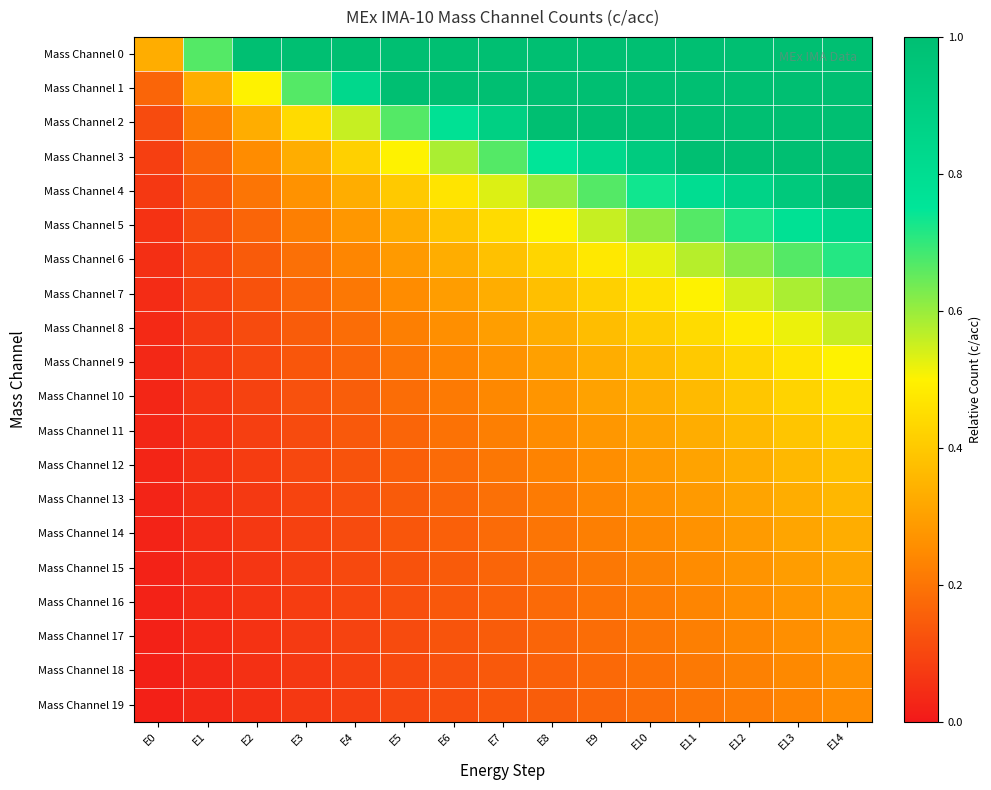

Reading left to right, what are all the values shown in this chart?

Mass Channel 0: E0=0.3	E1=0.7	E2=1.0	E3=1.0	E4=1.0	E5=1.0	E6=1.0	E7=1.0	E8=1.0	E9=1.0	E10=1.0	E11=1.0	E12=1.0	E13=1.0	E14=1.0
Mass Channel 1: E0=0.2	E1=0.3	E2=0.5	E3=0.7	E4=0.8	E5=1.0	E6=1.0	E7=1.0	E8=1.0	E9=1.0	E10=1.0	E11=1.0	E12=1.0	E13=1.0	E14=1.0
Mass Channel 2: E0=0.1	E1=0.2	E2=0.3	E3=0.4	E4=0.6	E5=0.7	E6=0.8	E7=0.9	E8=1.0	E9=1.0	E10=1.0	E11=1.0	E12=1.0	E13=1.0	E14=1.0
Mass Channel 3: E0=0.1	E1=0.2	E2=0.2	E3=0.3	E4=0.4	E5=0.5	E6=0.6	E7=0.7	E8=0.8	E9=0.8	E10=0.9	E11=1.0	E12=1.0	E13=1.0	E14=1.0
Mass Channel 4: E0=0.1	E1=0.1	E2=0.2	E3=0.3	E4=0.3	E5=0.4	E6=0.5	E7=0.5	E8=0.6	E9=0.7	E10=0.7	E11=0.8	E12=0.9	E13=0.9	E14=1.0
Mass Channel 5: E0=0.1	E1=0.1	E2=0.2	E3=0.2	E4=0.3	E5=0.3	E6=0.4	E7=0.4	E8=0.5	E9=0.6	E10=0.6	E11=0.7	E12=0.7	E13=0.8	E14=0.8
Mass Channel 6: E0=0.0	E1=0.1	E2=0.1	E3=0.2	E4=0.2	E5=0.3	E6=0.3	E7=0.4	E8=0.4	E9=0.5	E10=0.5	E11=0.6	E12=0.6	E13=0.7	E14=0.7
Mass Channel 7: E0=0.0	E1=0.1	E2=0.1	E3=0.2	E4=0.2	E5=0.2	E6=0.3	E7=0.3	E8=0.4	E9=0.4	E10=0.5	E11=0.5	E12=0.5	E13=0.6	E14=0.6
Mass Channel 8: E0=0.0	E1=0.1	E2=0.1	E3=0.1	E4=0.2	E5=0.2	E6=0.3	E7=0.3	E8=0.3	E9=0.4	E10=0.4	E11=0.4	E12=0.5	E13=0.5	E14=0.6
Mass Channel 9: E0=0.0	E1=0.1	E2=0.1	E3=0.1	E4=0.2	E5=0.2	E6=0.2	E7=0.3	E8=0.3	E9=0.3	E10=0.4	E11=0.4	E12=0.4	E13=0.5	E14=0.5
Mass Channel 10: E0=0.0	E1=0.1	E2=0.1	E3=0.1	E4=0.2	E5=0.2	E6=0.2	E7=0.2	E8=0.3	E9=0.3	E10=0.3	E11=0.4	E12=0.4	E13=0.4	E14=0.5
Mass Channel 11: E0=0.0	E1=0.1	E2=0.1	E3=0.1	E4=0.1	E5=0.2	E6=0.2	E7=0.2	E8=0.2	E9=0.3	E10=0.3	E11=0.3	E12=0.4	E13=0.4	E14=0.4
Mass Channel 12: E0=0.0	E1=0.1	E2=0.1	E3=0.1	E4=0.1	E5=0.2	E6=0.2	E7=0.2	E8=0.2	E9=0.3	E10=0.3	E11=0.3	E12=0.3	E13=0.4	E14=0.4
Mass Channel 13: E0=0.0	E1=0.0	E2=0.1	E3=0.1	E4=0.1	E5=0.1	E6=0.2	E7=0.2	E8=0.2	E9=0.2	E10=0.3	E11=0.3	E12=0.3	E13=0.3	E14=0.4
Mass Channel 14: E0=0.0	E1=0.0	E2=0.1	E3=0.1	E4=0.1	E5=0.1	E6=0.2	E7=0.2	E8=0.2	E9=0.2	E10=0.2	E11=0.3	E12=0.3	E13=0.3	E14=0.3
Mass Channel 15: E0=0.0	E1=0.0	E2=0.1	E3=0.1	E4=0.1	E5=0.1	E6=0.1	E7=0.2	E8=0.2	E9=0.2	E10=0.2	E11=0.2	E12=0.3	E13=0.3	E14=0.3
Mass Channel 16: E0=0.0	E1=0.0	E2=0.1	E3=0.1	E4=0.1	E5=0.1	E6=0.1	E7=0.2	E8=0.2	E9=0.2	E10=0.2	E11=0.2	E12=0.3	E13=0.3	E14=0.3
Mass Channel 17: E0=0.0	E1=0.0	E2=0.1	E3=0.1	E4=0.1	E5=0.1	E6=0.1	E7=0.1	E8=0.2	E9=0.2	E10=0.2	E11=0.2	E12=0.2	E13=0.3	E14=0.3
Mass Channel 18: E0=0.0	E1=0.0	E2=0.1	E3=0.1	E4=0.1	E5=0.1	E6=0.1	E7=0.1	E8=0.2	E9=0.2	E10=0.2	E11=0.2	E12=0.2	E13=0.2	E14=0.3
Mass Channel 19: E0=0.0	E1=0.0	E2=0.0	E3=0.1	E4=0.1	E5=0.1	E6=0.1	E7=0.1	E8=0.1	E9=0.2	E10=0.2	E11=0.2	E12=0.2	E13=0.2	E14=0.2